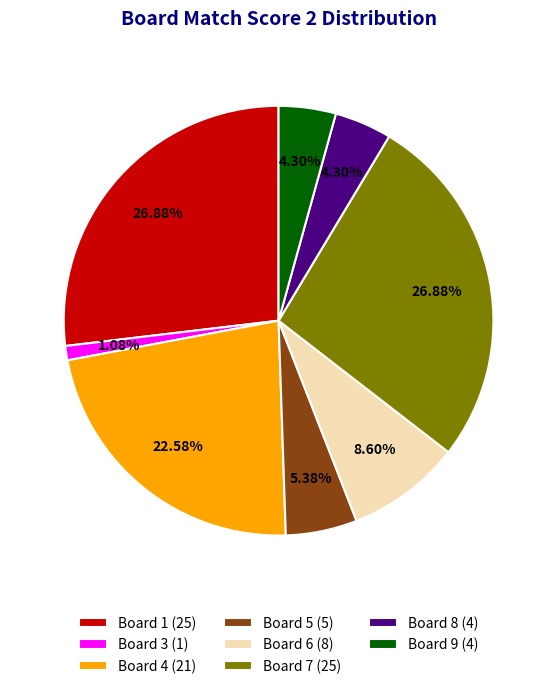

Do Board 5 (5) and Board 9 (4) together represent more than half of the pie?

No